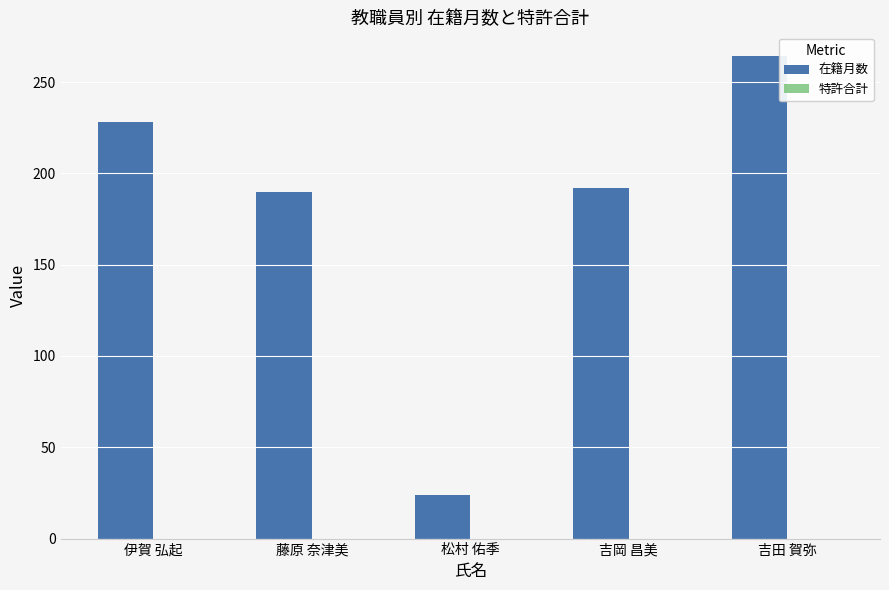

True or false: the data shows 347 at 伊賀 弘起.

False